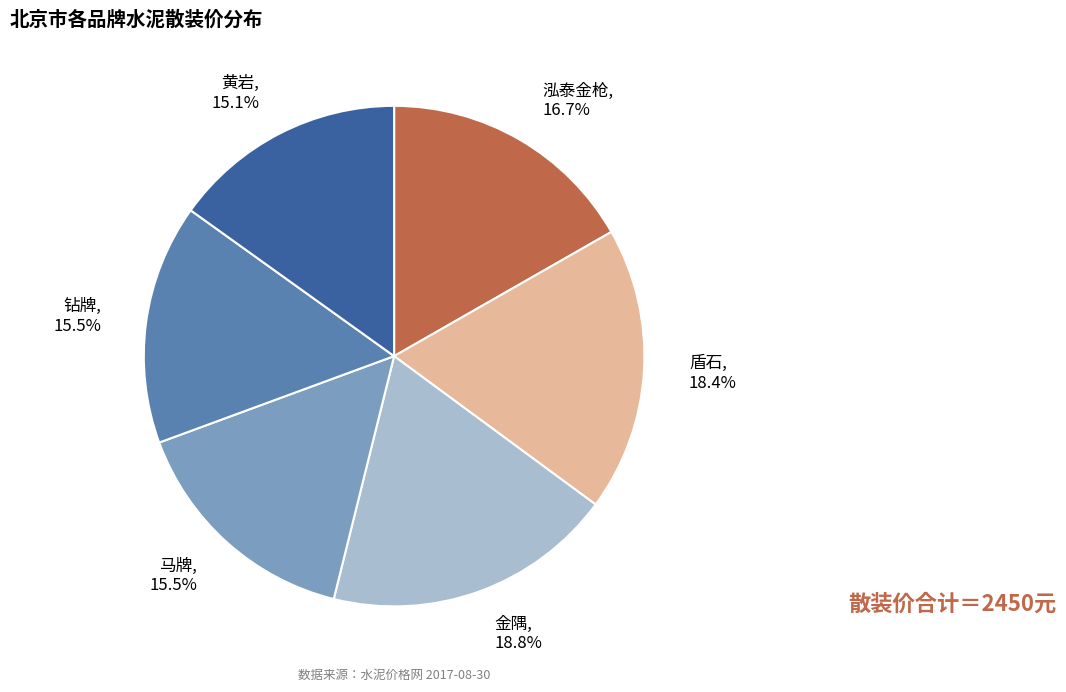

To the nearest percent, what portion does 黄岩 represent?

15%